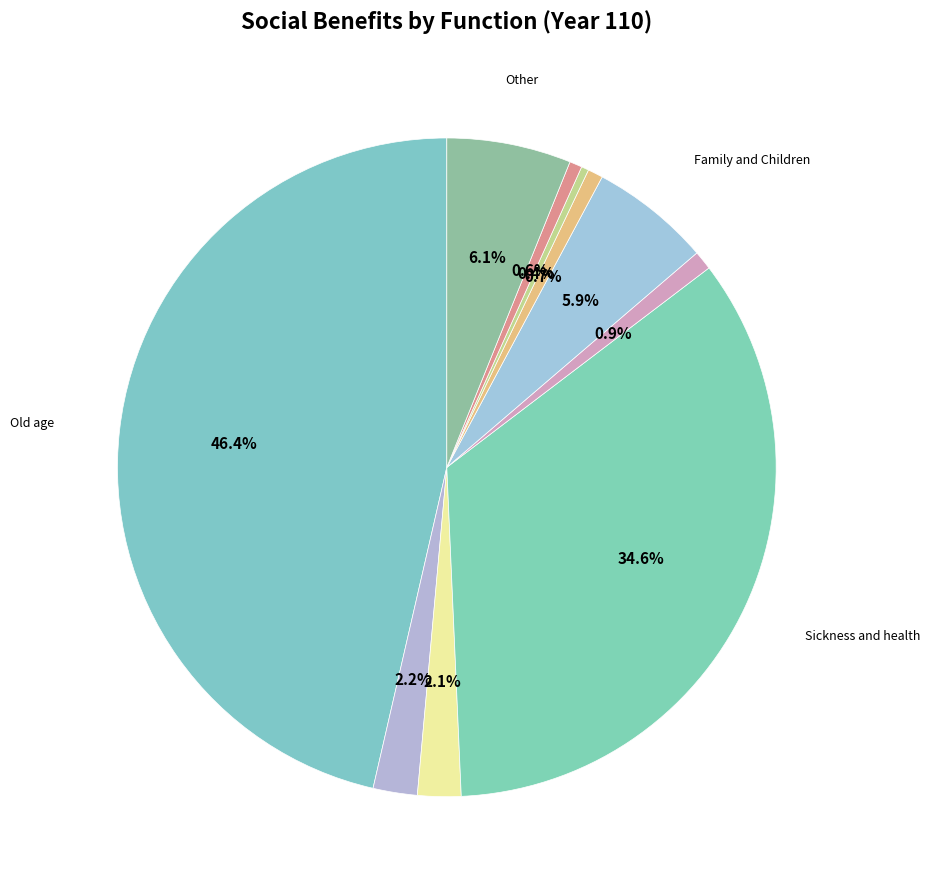

What is the smallest slice in the pie chart?

Employment injury